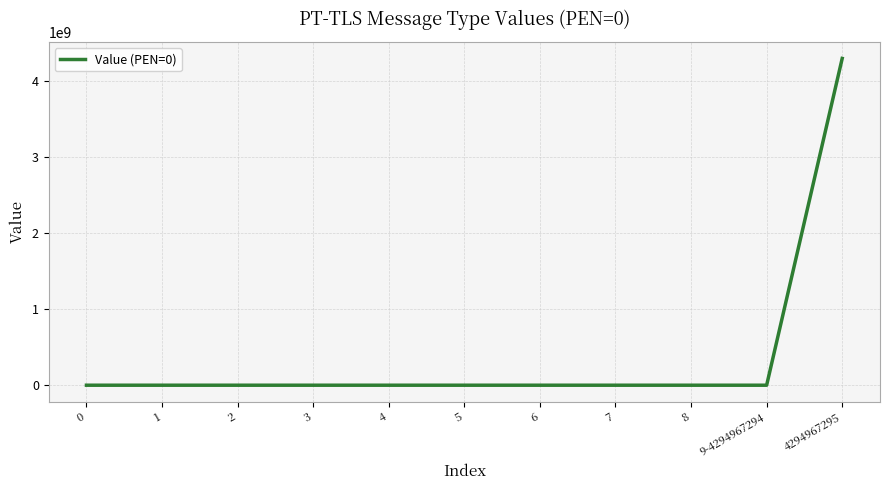

Which category has the highest value across all series?

4294967295